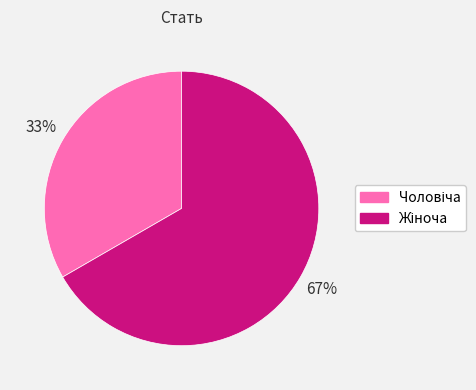

To the nearest percent, what is the average slice percentage?

50%